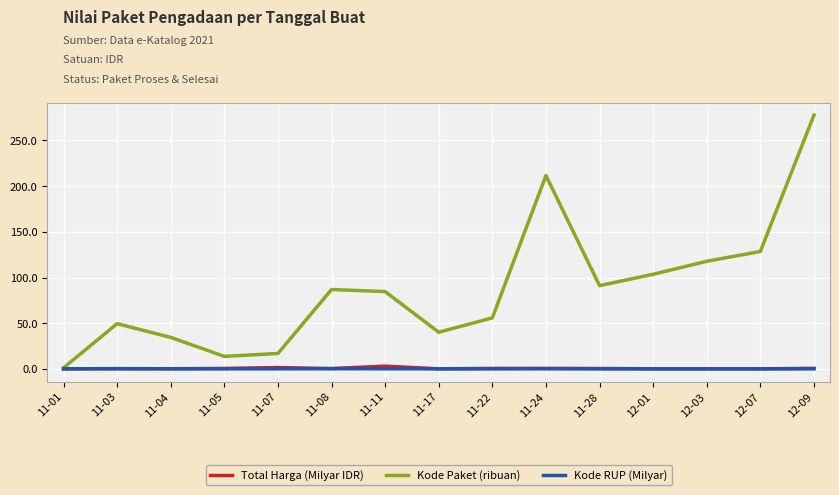

Which series has the largest total across all categories?

Kode Paket (ribuan)